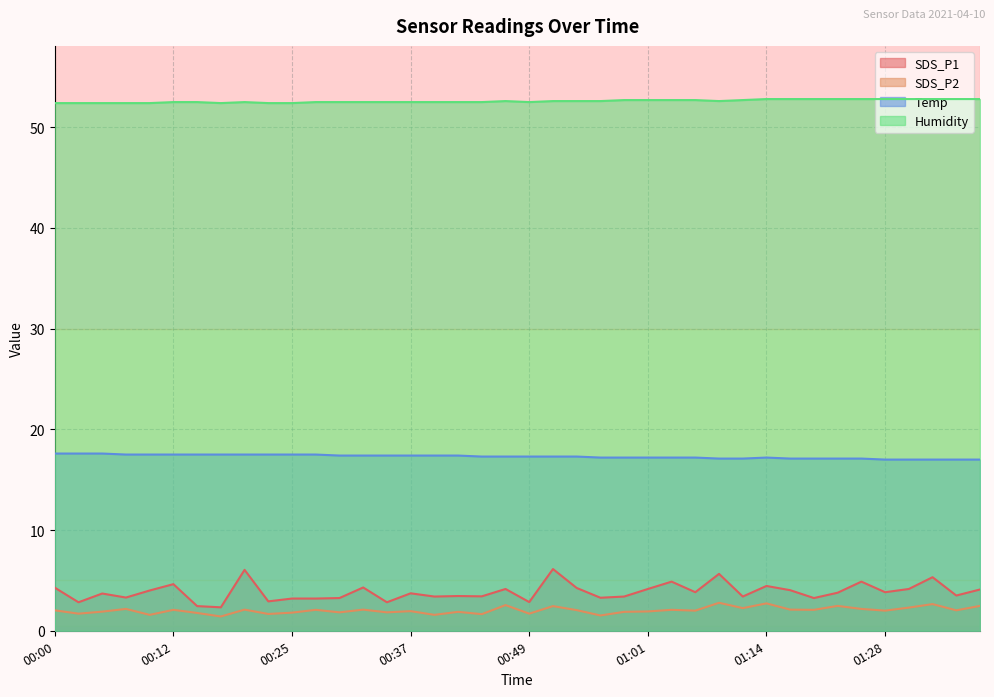

The value of SDS_P1 at 00:07 is 3.3. True or false?

True